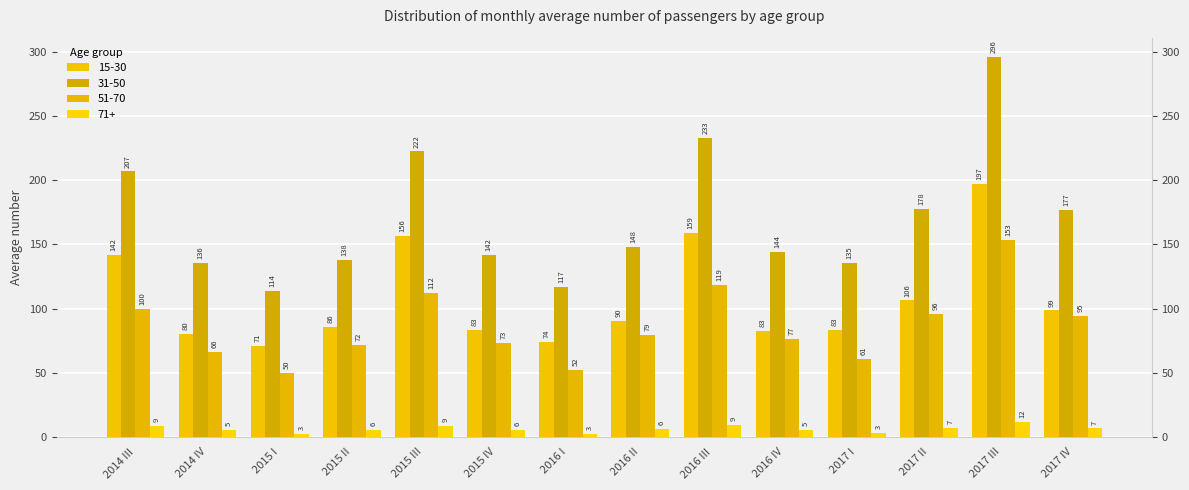

What is the label of the 1st bar from the right?

2017 IV